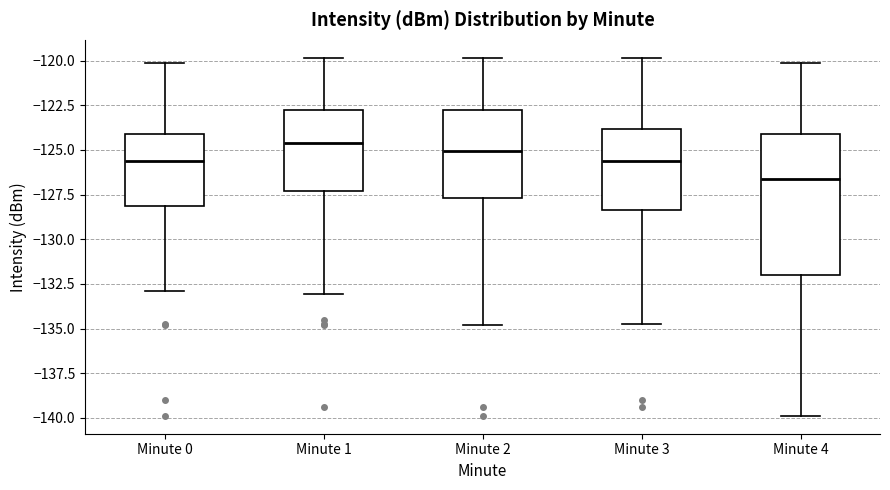

Which box's median line is the lowest?

Minute 4